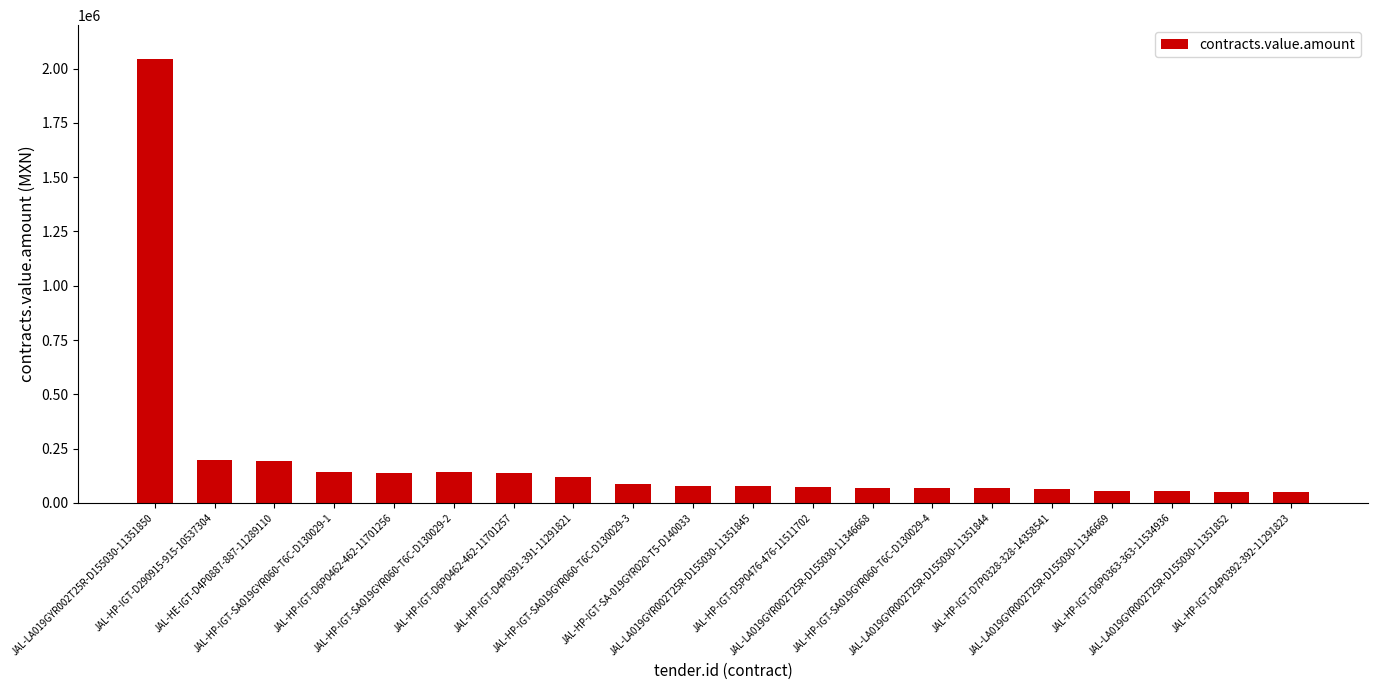

What is the maximum value shown in the chart?

2042238.0